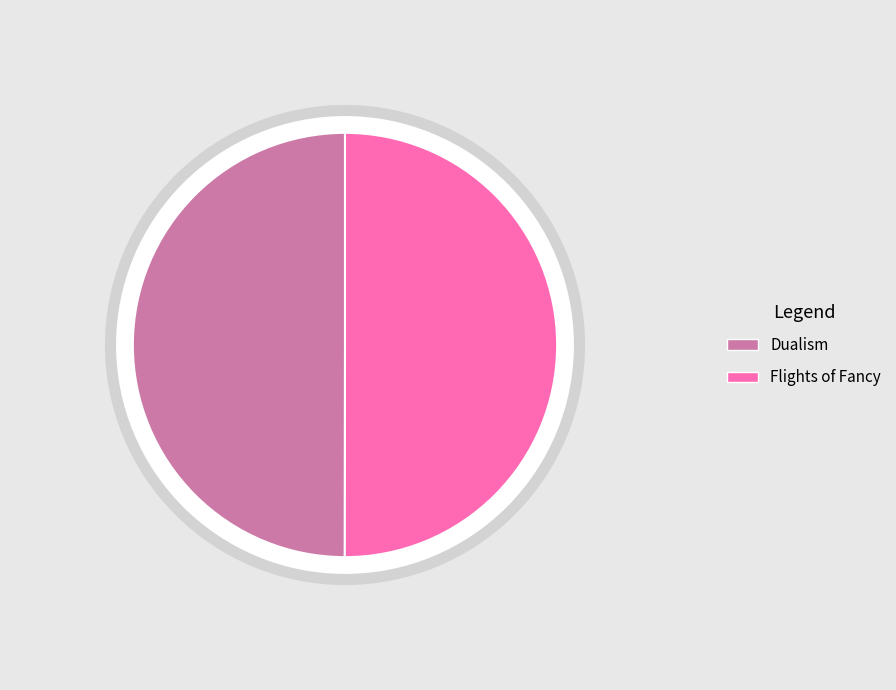

Approximately how many times larger is the value at Dualism compared to Flights of Fancy?

1.0